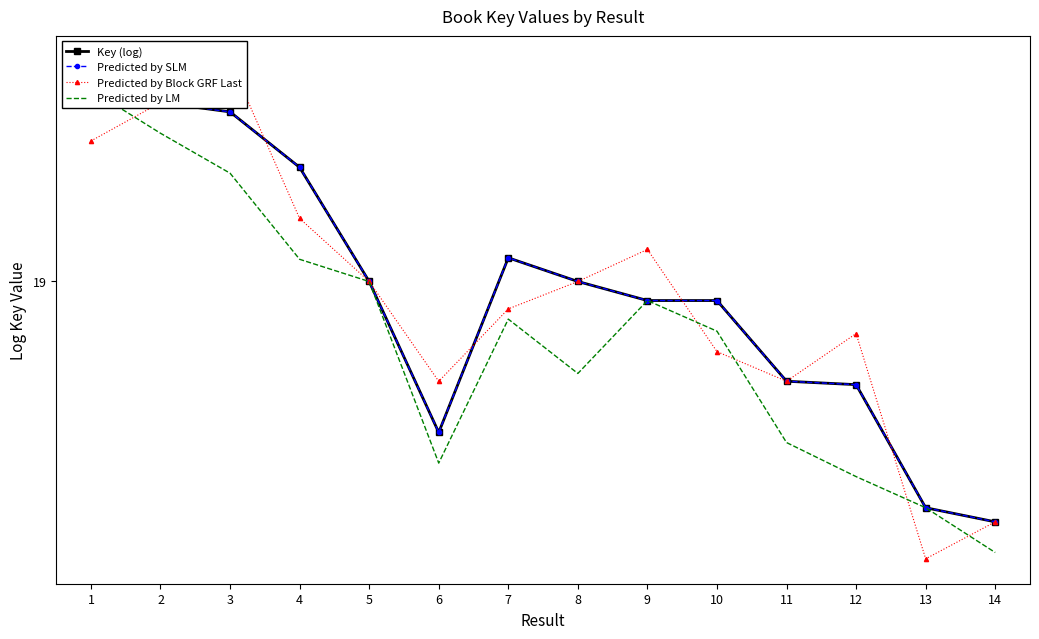

What value does the Predicted by LM series have at 8?

18.9